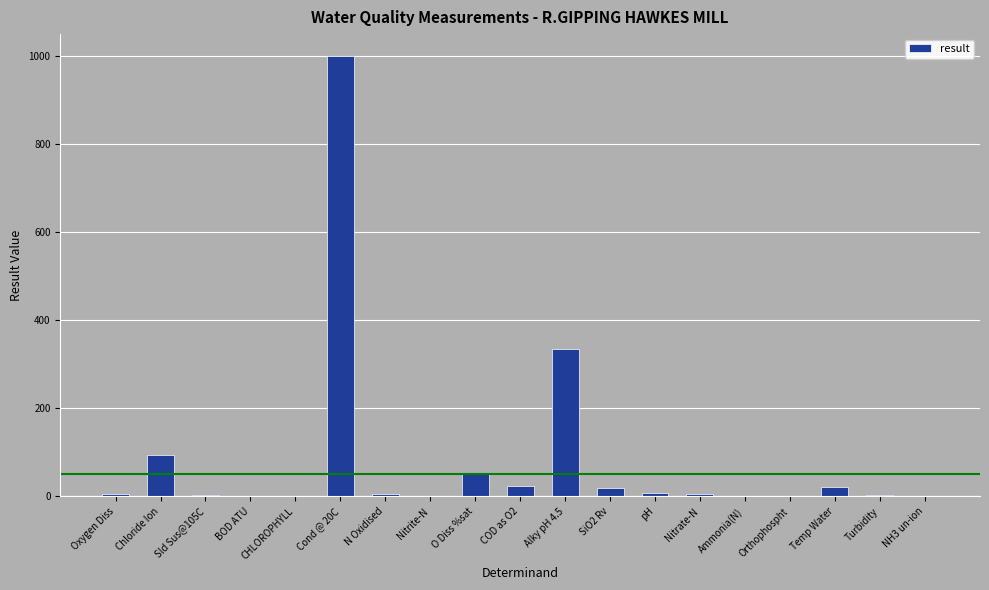

How many data points are above 5?

10